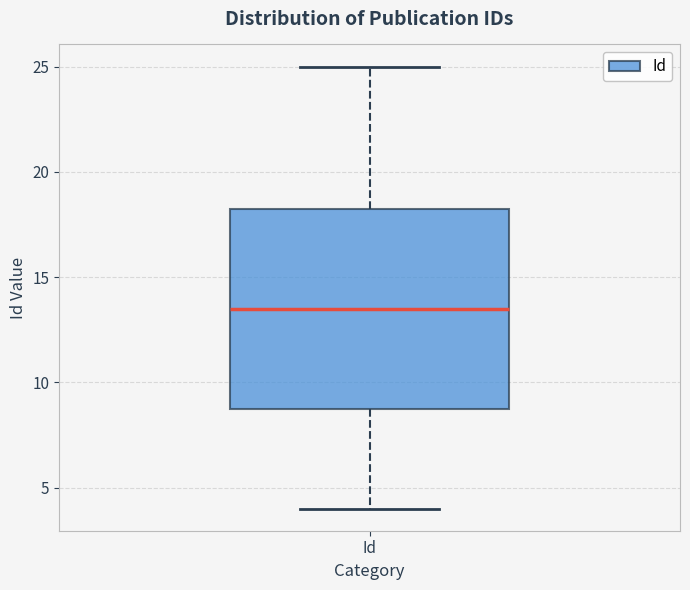

Transcribe this box plot: give where the median line is, the range the box spans, and where the two whiskers end, as read against the y-axis. The values are not printed on the chart, so give them approximately, as read against the axis.

median 13.5, box 9.0 to 18.5, whiskers 4.0 to 25.0